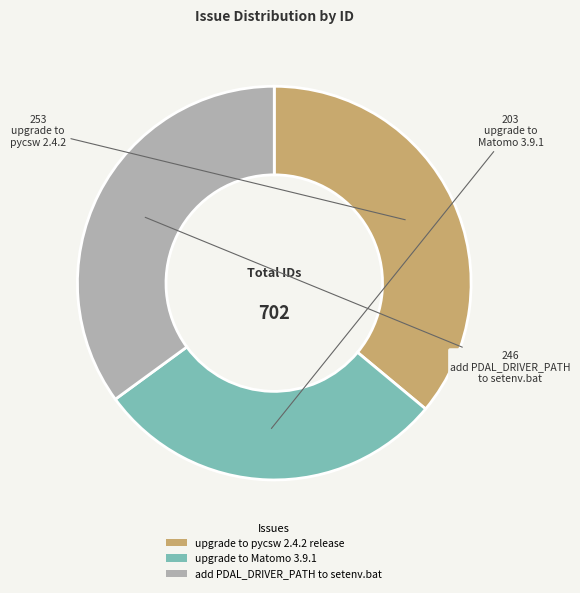

Combined, do add PDAL_DRIVER_PATH to setenv.bat and upgrade to Matomo 3.9.1 account for over 50%?

Yes